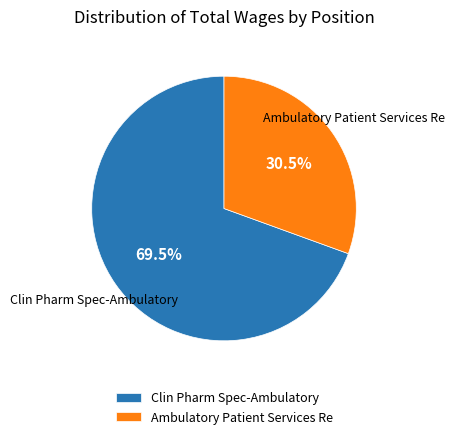

Which category accounts for the majority?

Clin Pharm Spec-Ambulatory